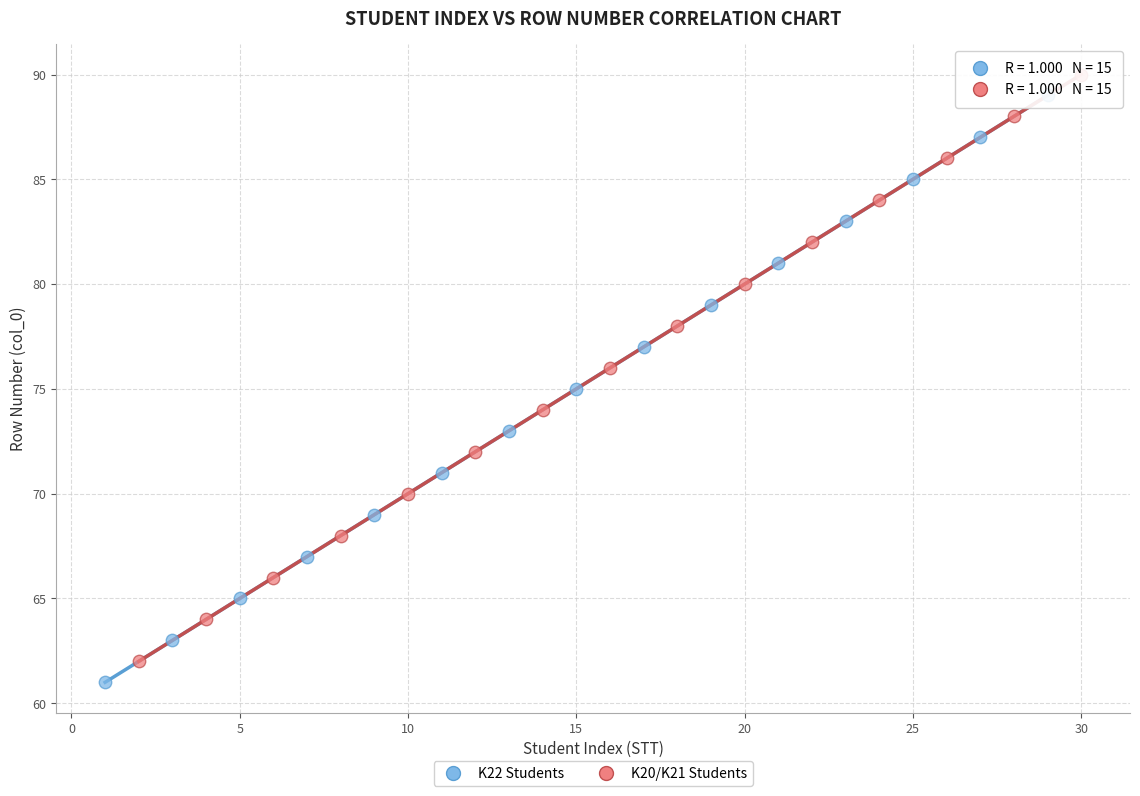

Which series reaches the minimum Y coordinate?

K22 Students